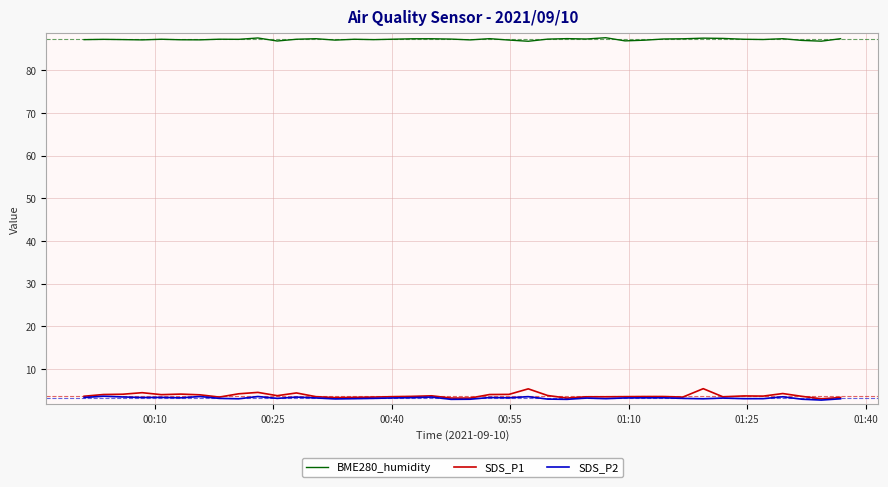

Does the chart have visible grid lines?

Yes